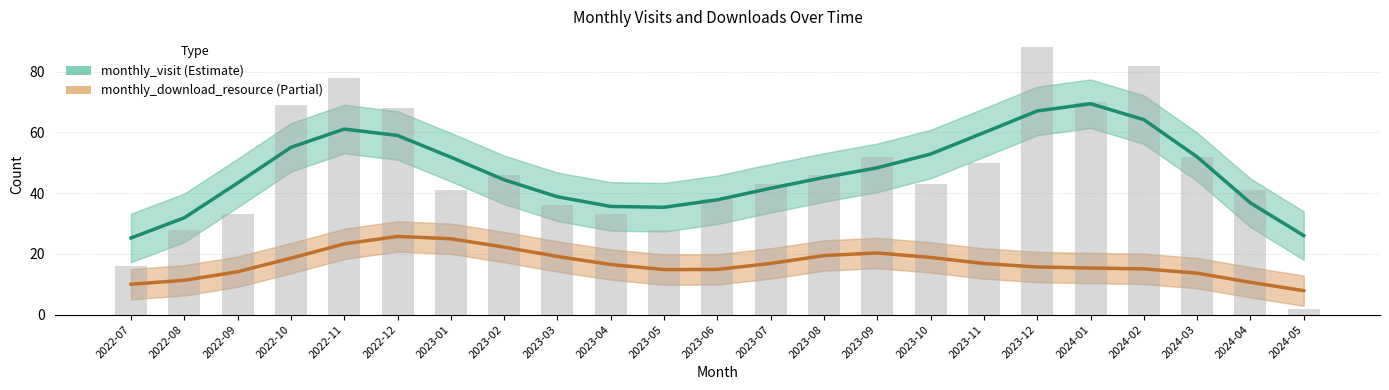

What is the label of the 6th bar from the right?

2023-12